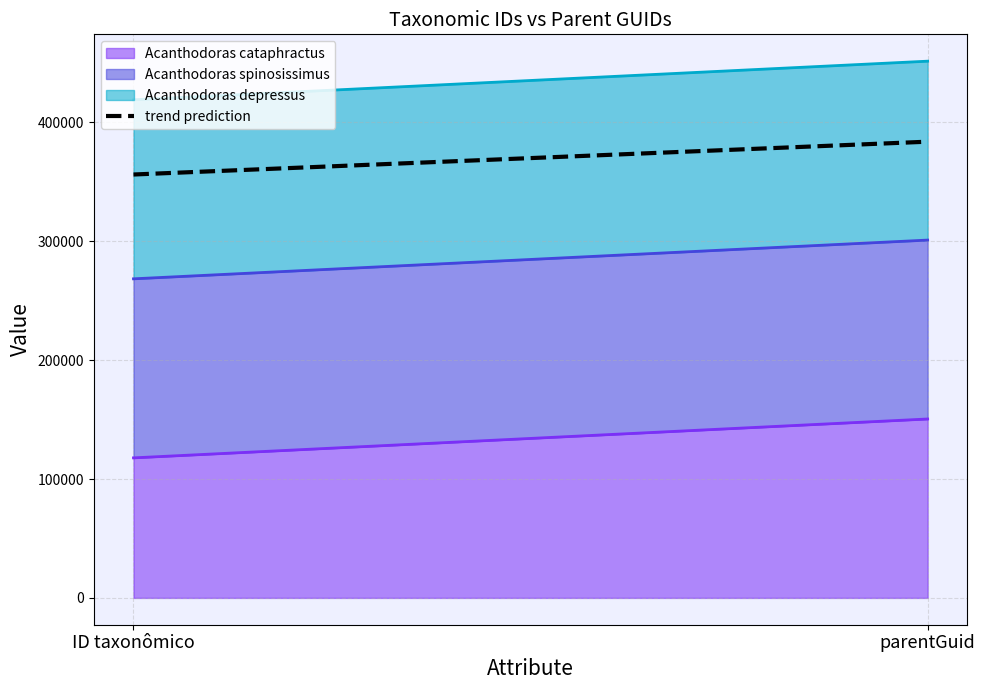

Which has a higher value, ID taxonômico or parentGuid?

parentGuid